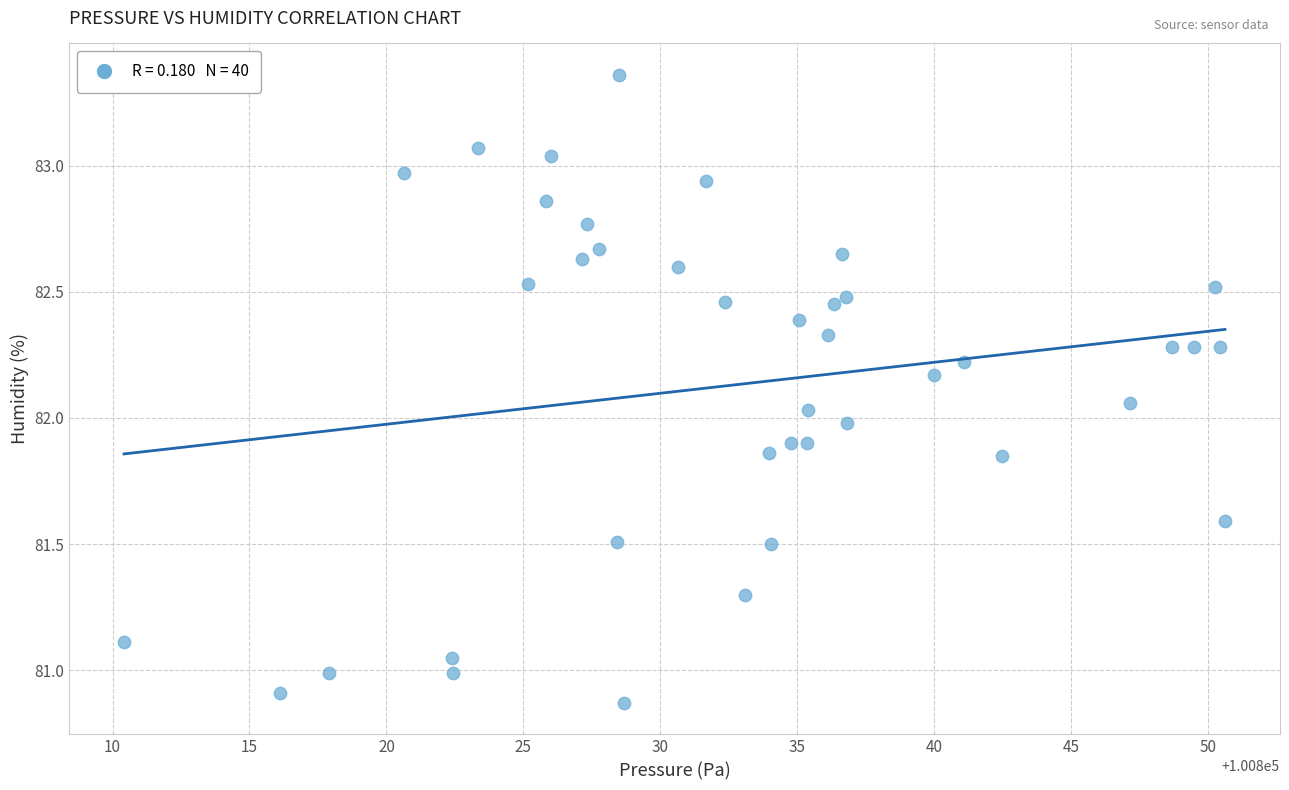

What is the range of Y values (max minus min)?

2.5